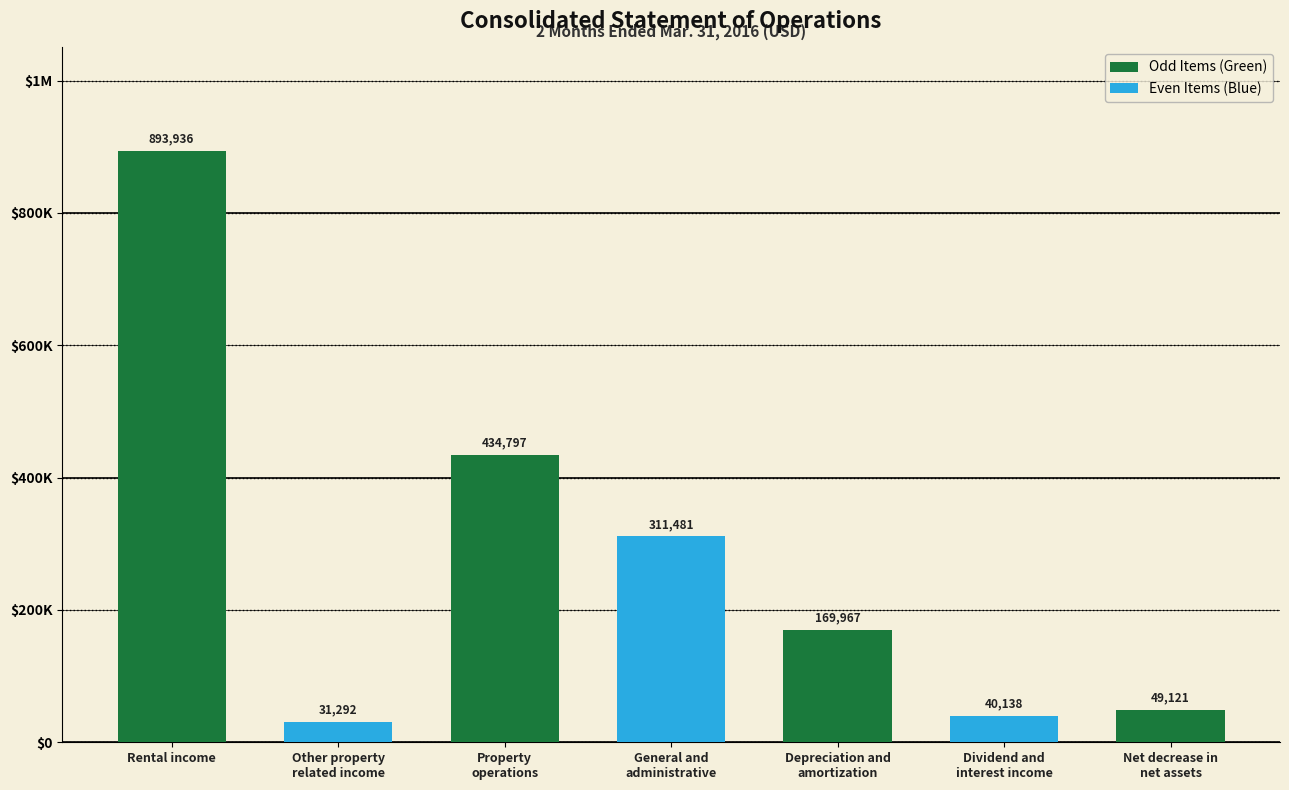

True or false: the data shows 31292 at Other property
related income.

True